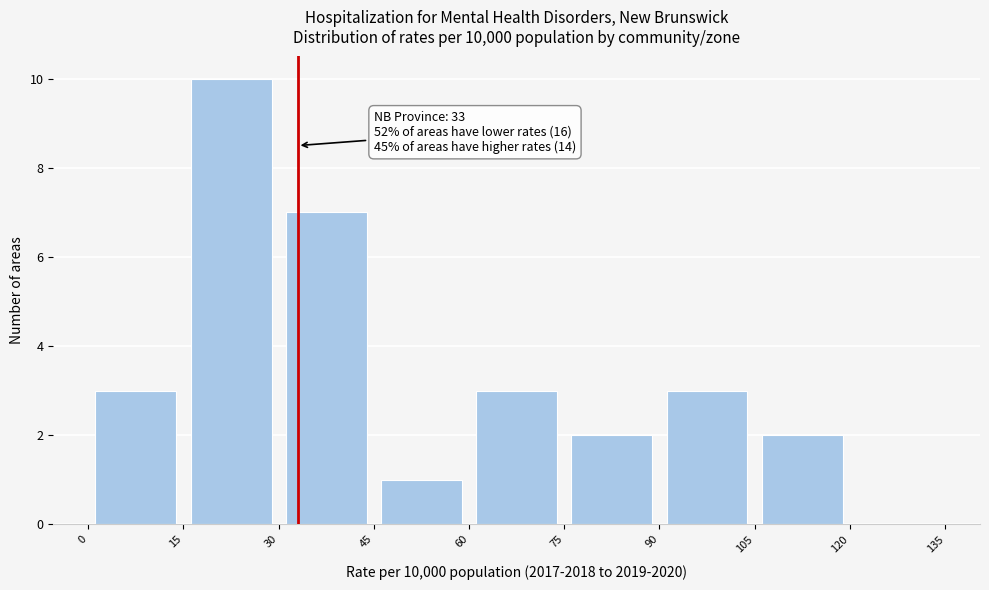

Which range on the x-axis has the tallest bar?

15 to 30